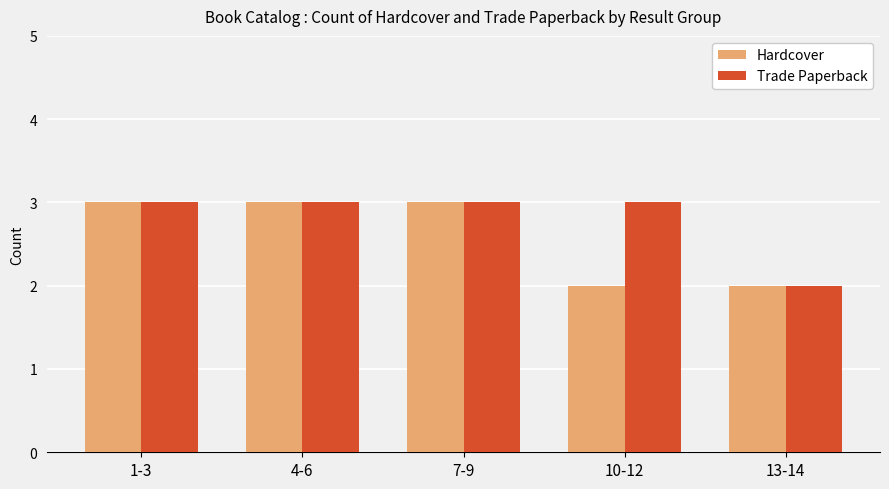

Which series changed the most between 4-6 and 10-12?

Hardcover